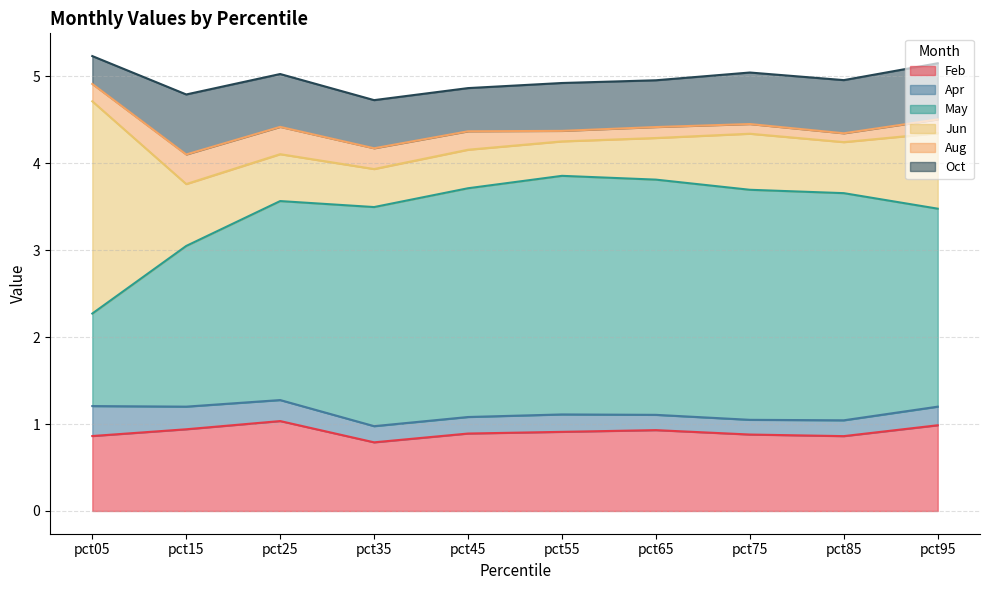

What are all the series names shown in the legend?

Feb, Apr, May, Jun, Aug, Oct